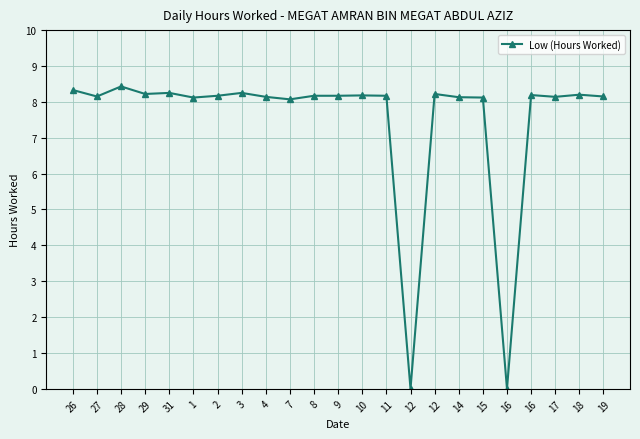

Does the chart have visible grid lines?

Yes